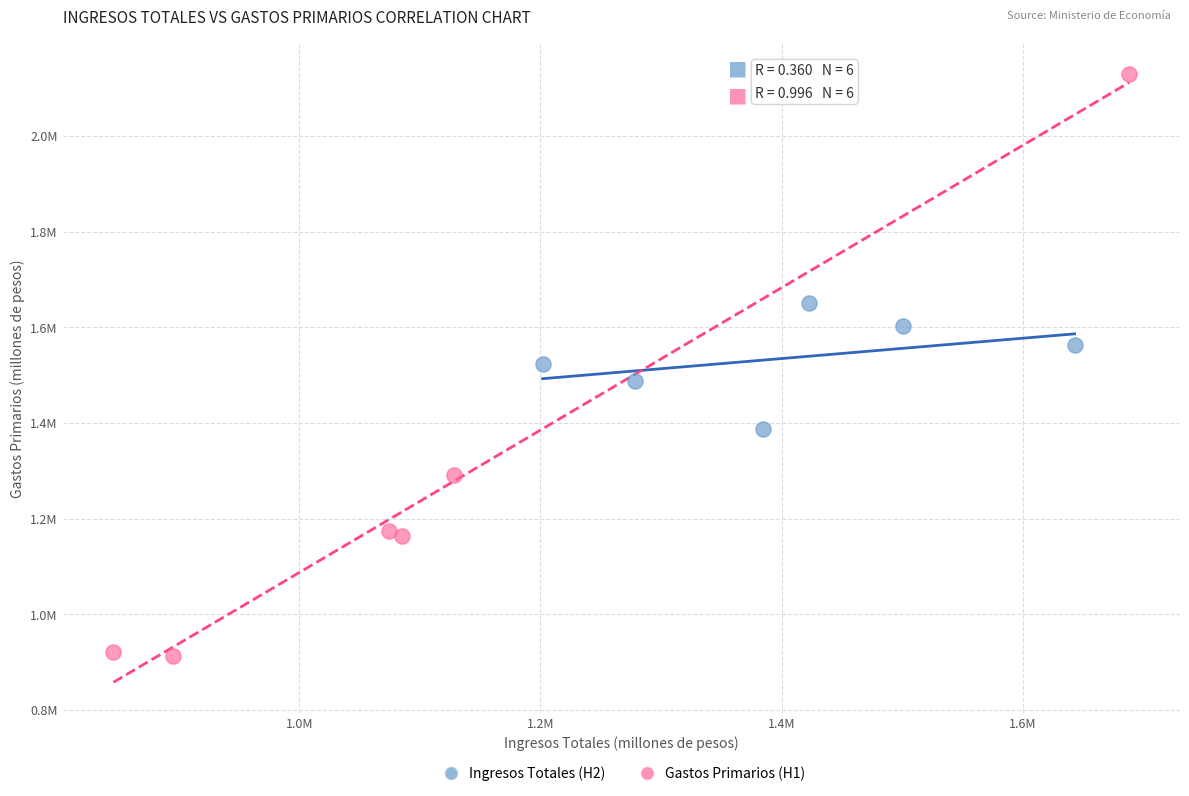

What are all the series names shown in the legend?

Ingresos Totales (H2), Gastos Primarios (H1)